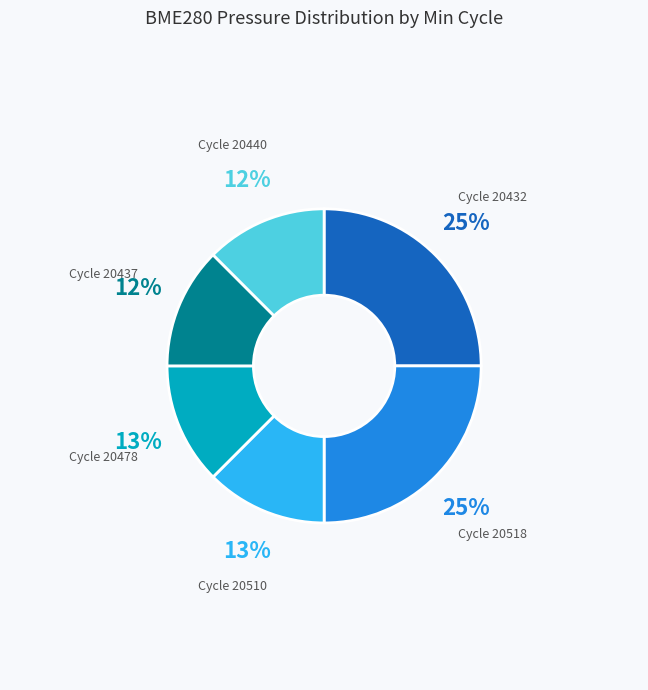

How many segments does this pie chart have?

6